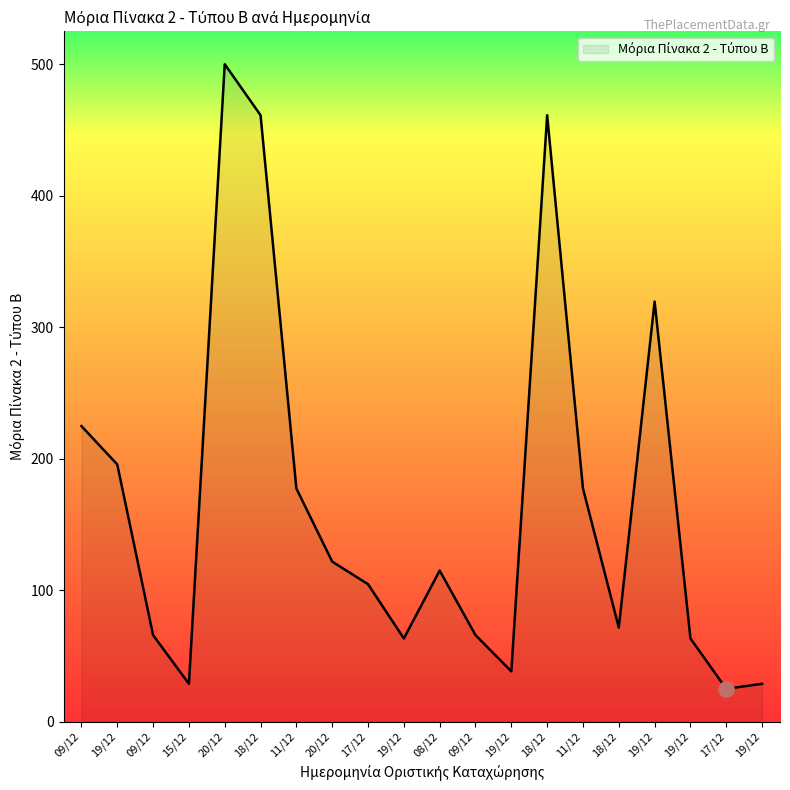

Approximately how many times larger is the value at 15/12 compared to 11/12?

0.2